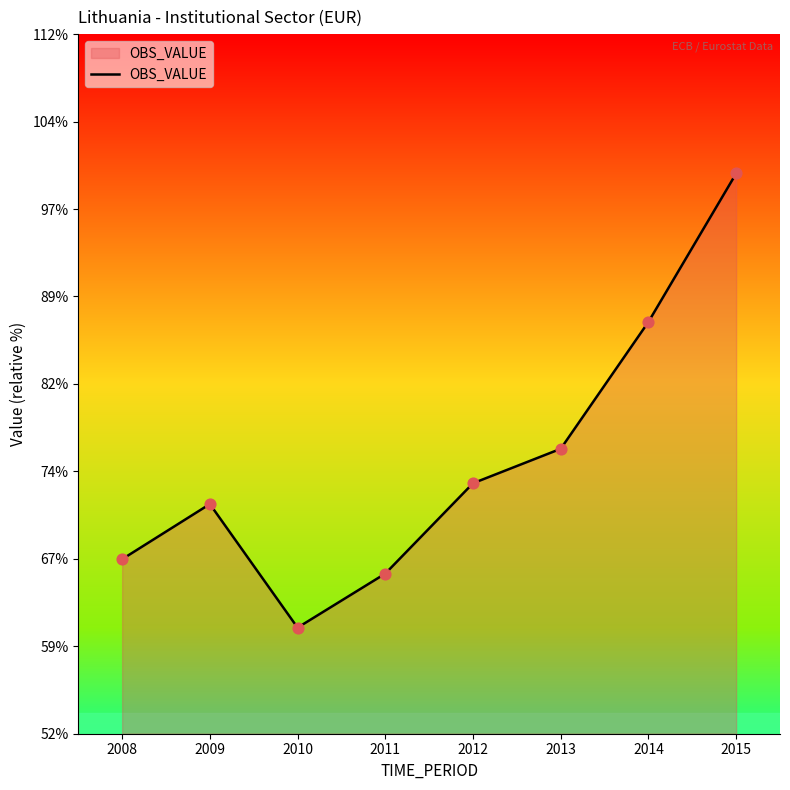

What is the ratio of the value at 2015 to the value at 2009?

1.4